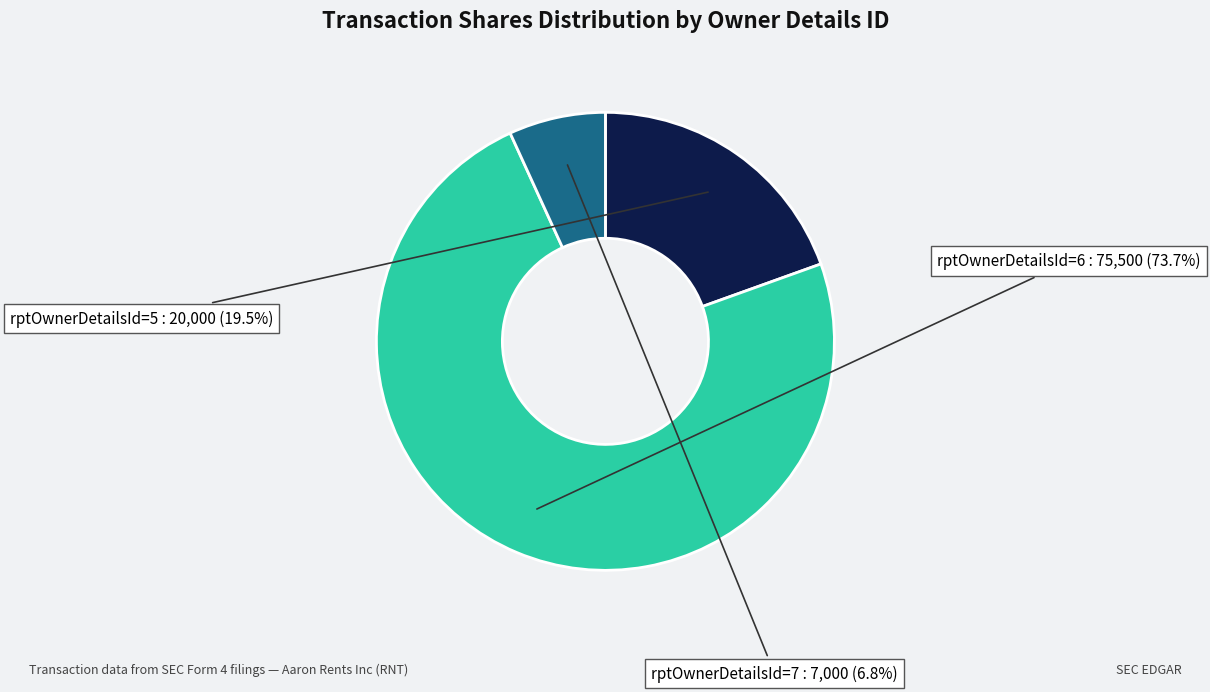

Is there any slice that represents more than half of the pie?

Yes